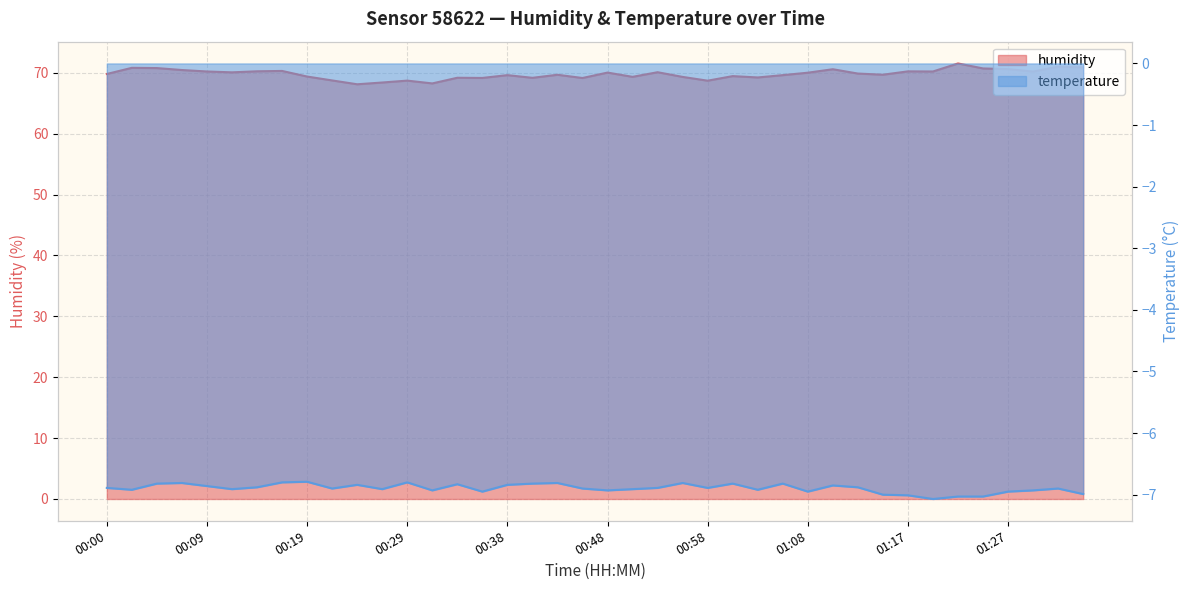

What is the average value of the humidity series?

69.8